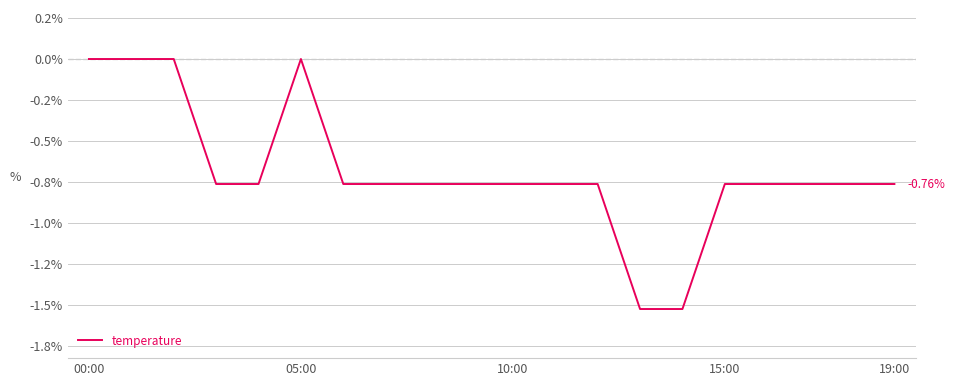

Is this an area chart (filled region under the line)?

No